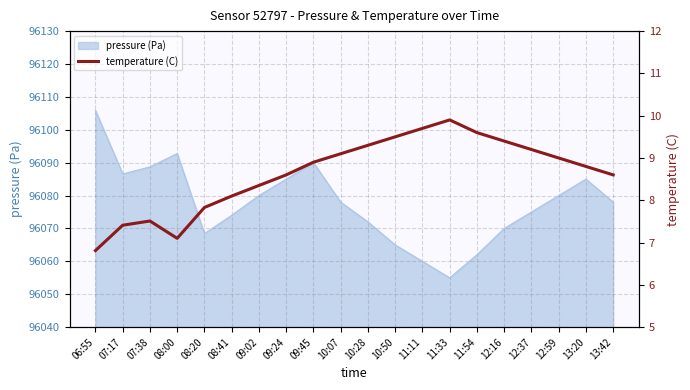

Does the chart have visible grid lines?

Yes